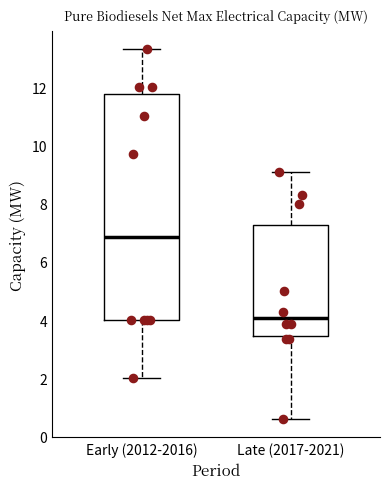

Where does the median line of the box for Late (2017-2021) sit on the y-axis? The values are not printed on the chart, so give them approximately, as read against the axis.

4.0